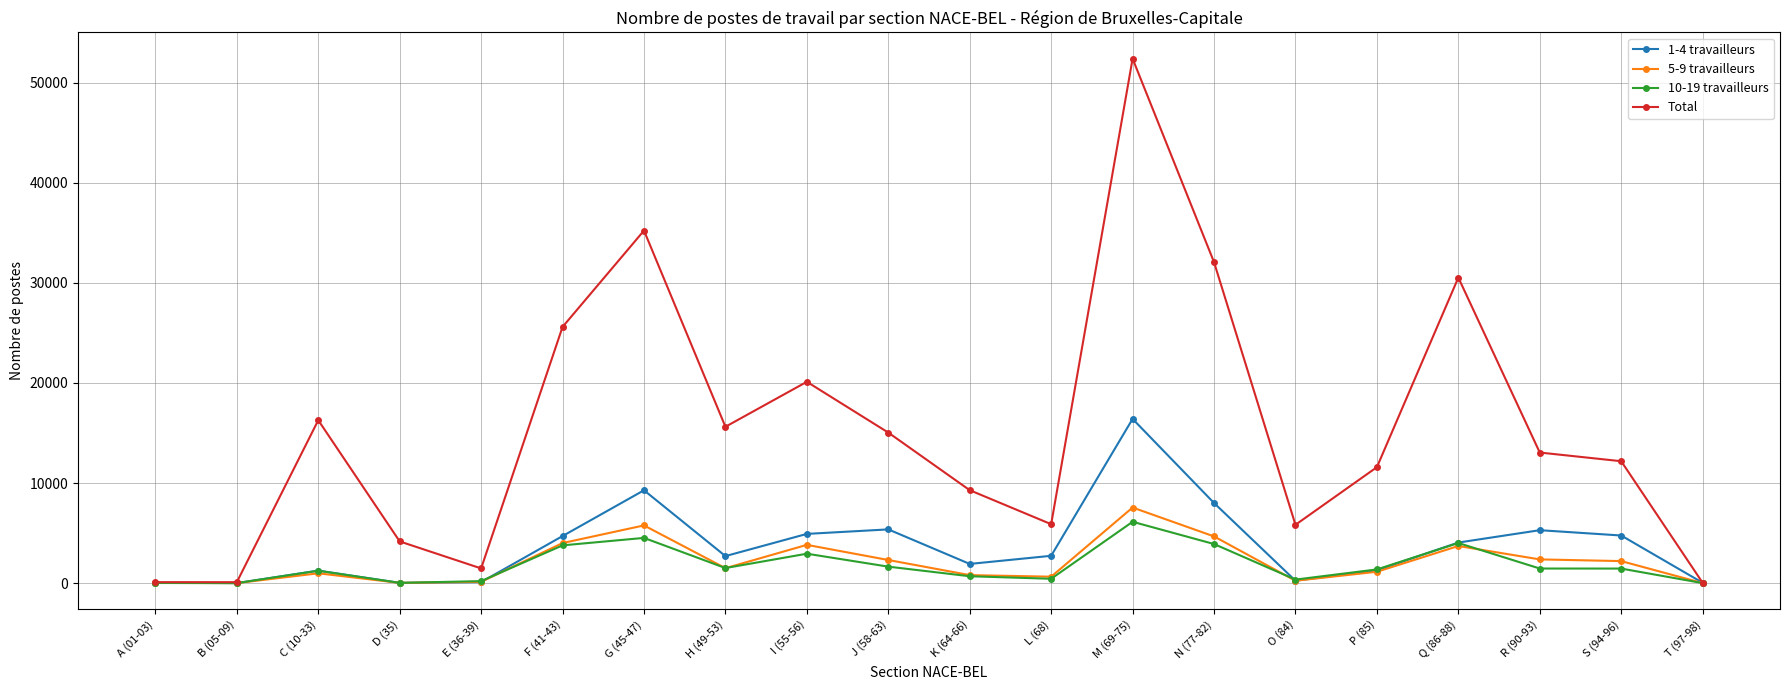

At which category is the sum across all series the highest?

M (69-75)